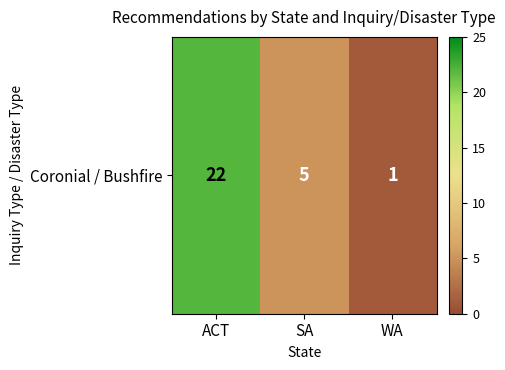

What is the change in value from SA to WA?

-4